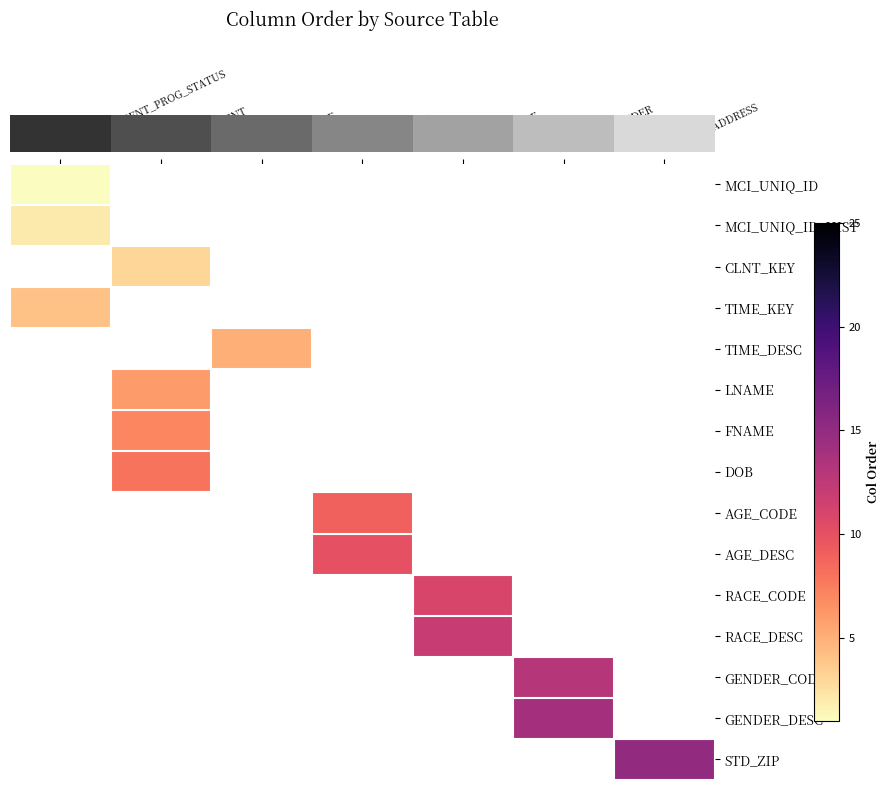

Which category has the lowest value across all series?

DW.FACT_CLIENT_PROG_STATUS